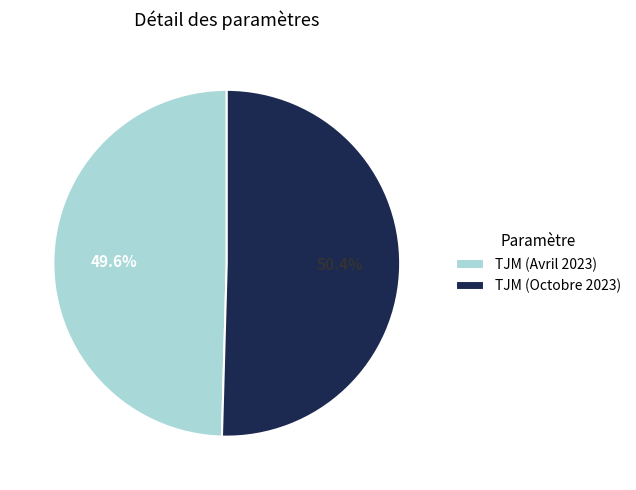

Between TJM (Avril 2023) and TJM (Octobre 2023), which is larger?

TJM (Octobre 2023)